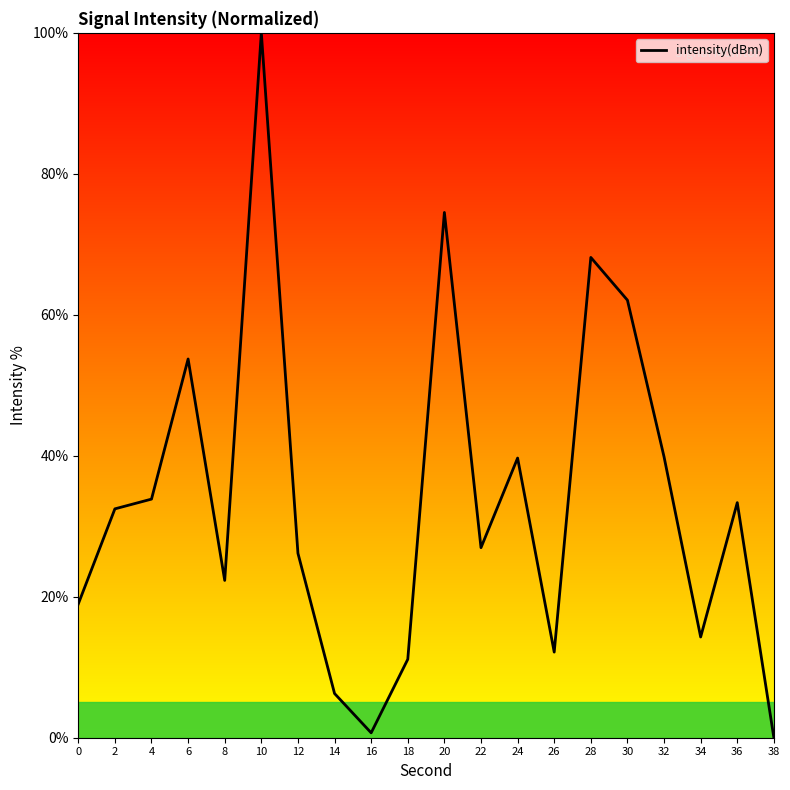

What is the sum of the values at 38 and 18?

11.1